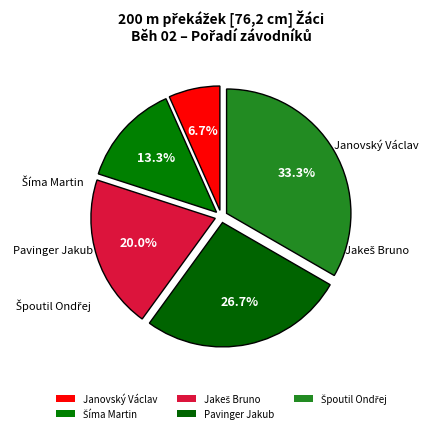

How much of the chart is everything except Jakeš Bruno?

80.0%